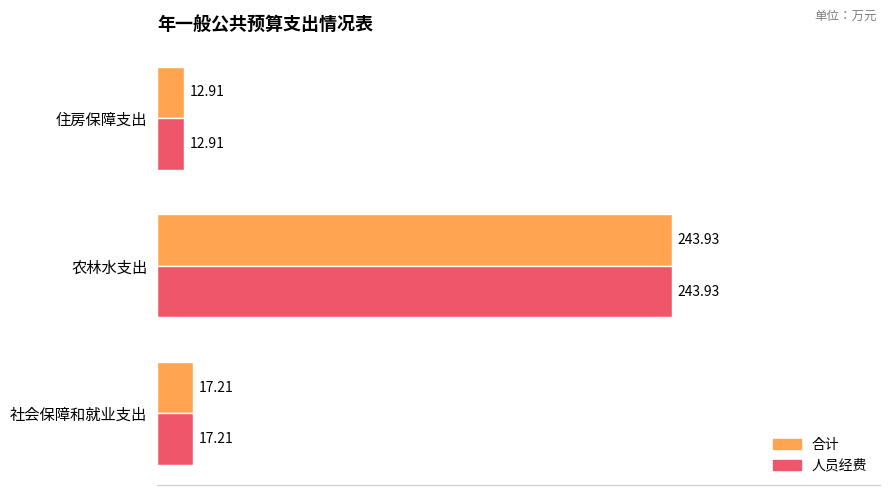

Is the value of 合计 at 农林水支出 greater than the value of 人员经费 at 社会保障和就业支出?

Yes